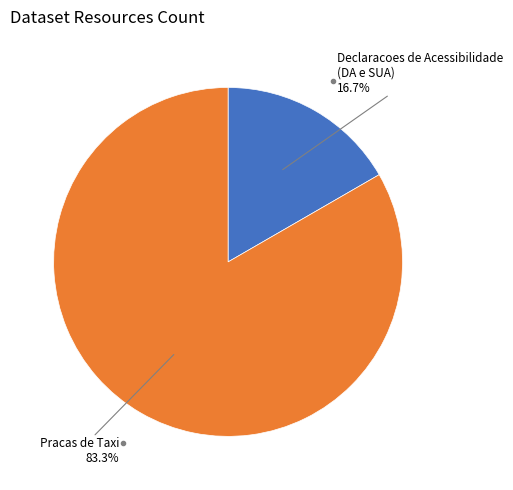

Does any single category account for the majority?

Yes